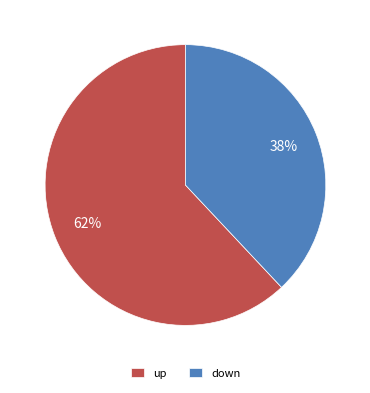

Which has a higher value, up or down?

up